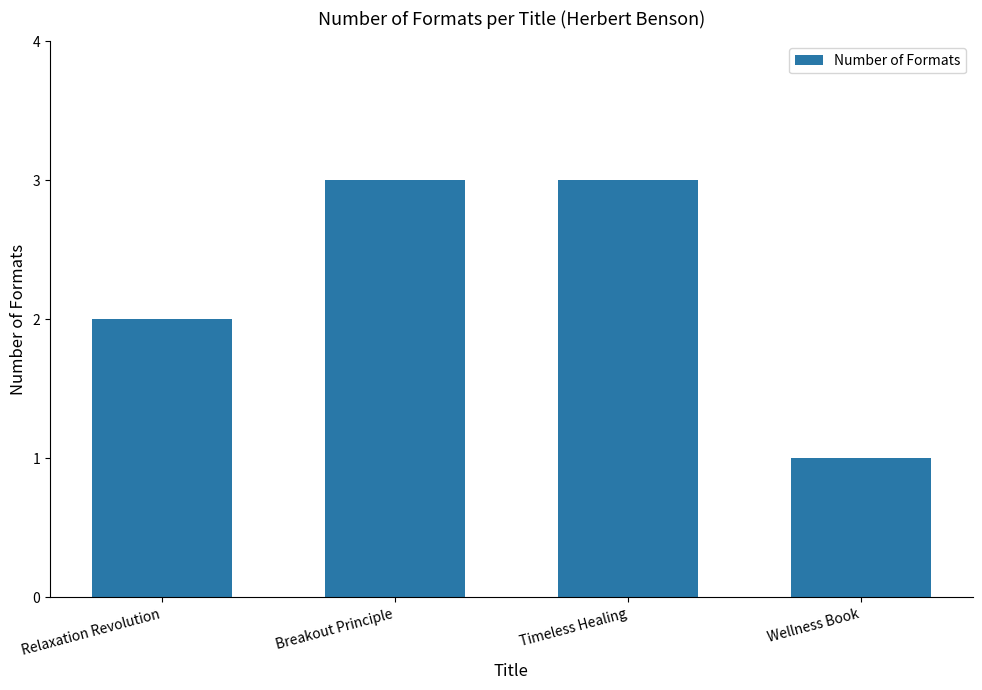

What is the label of the 4th bar from the left?

Wellness Book